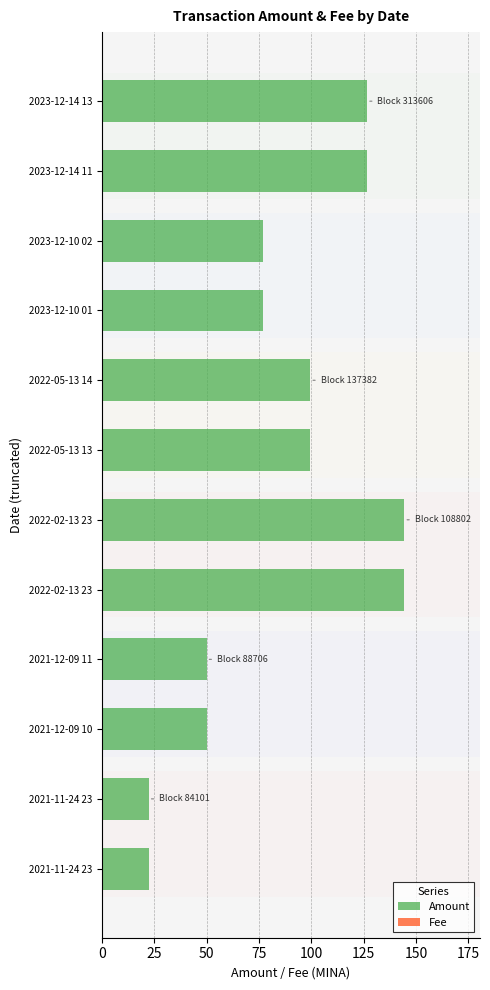

What is the spread (max minus min) of values at 2023-12-10 02?

76.8